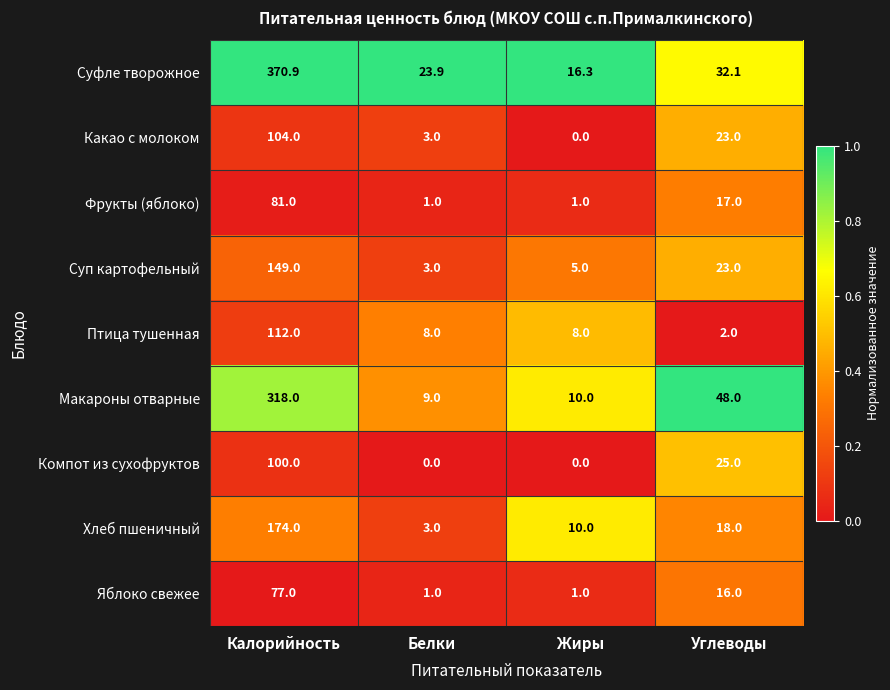

Which category has the highest value across all series?

Калорийность